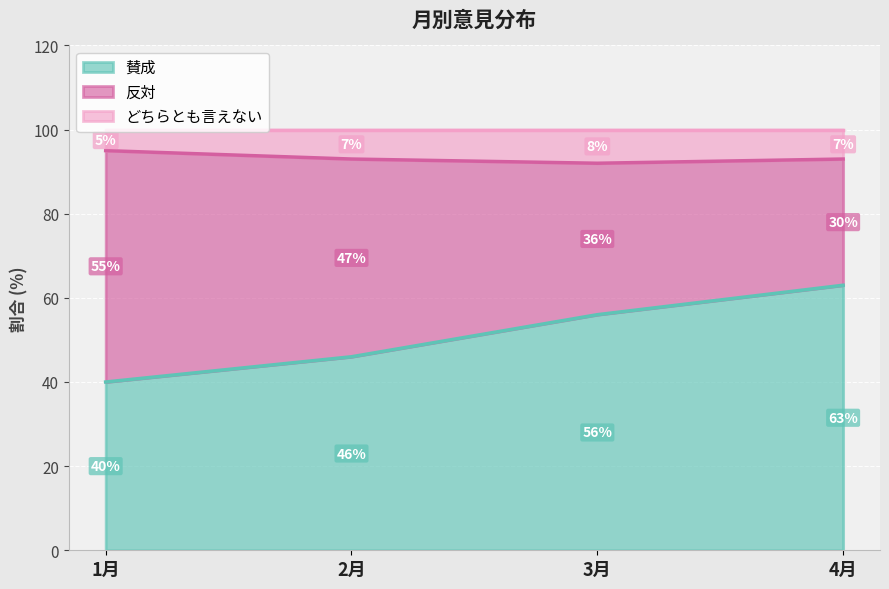

What is the label of the 2nd point from the left?

2月